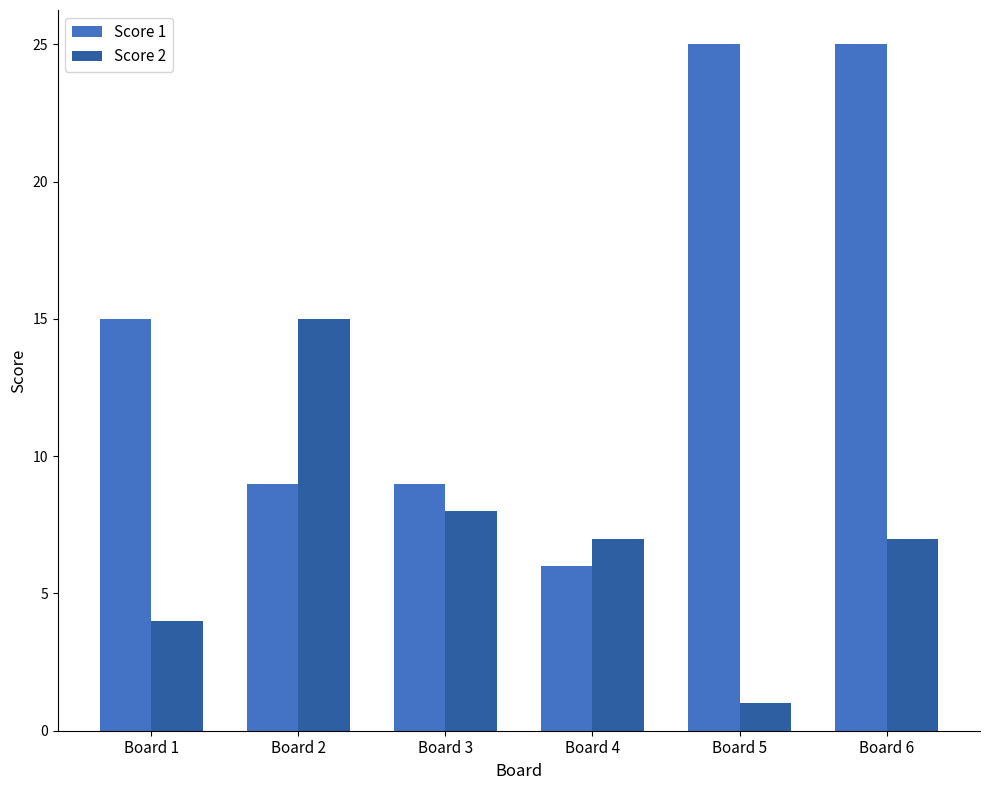

What is the total value across all series at Board 2?

24